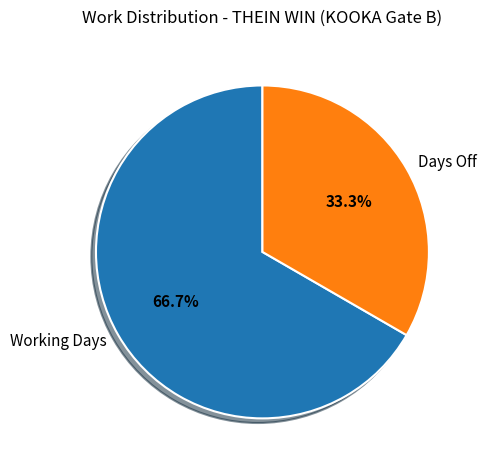

Is the sum of Days Off and Working Days greater than half?

Yes